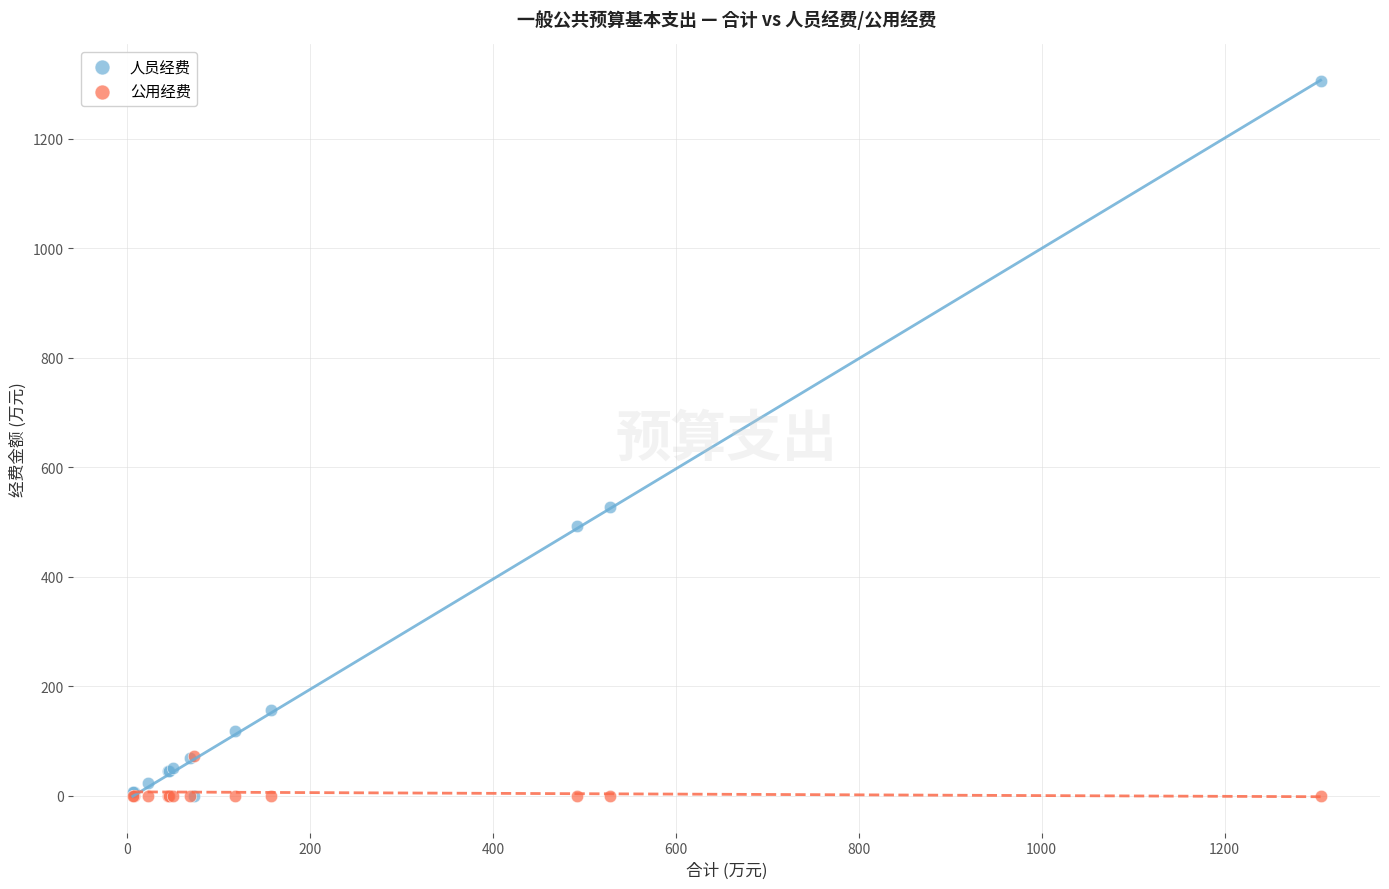

In the 人员经费 series, what Y value is closest to 652?

528.1